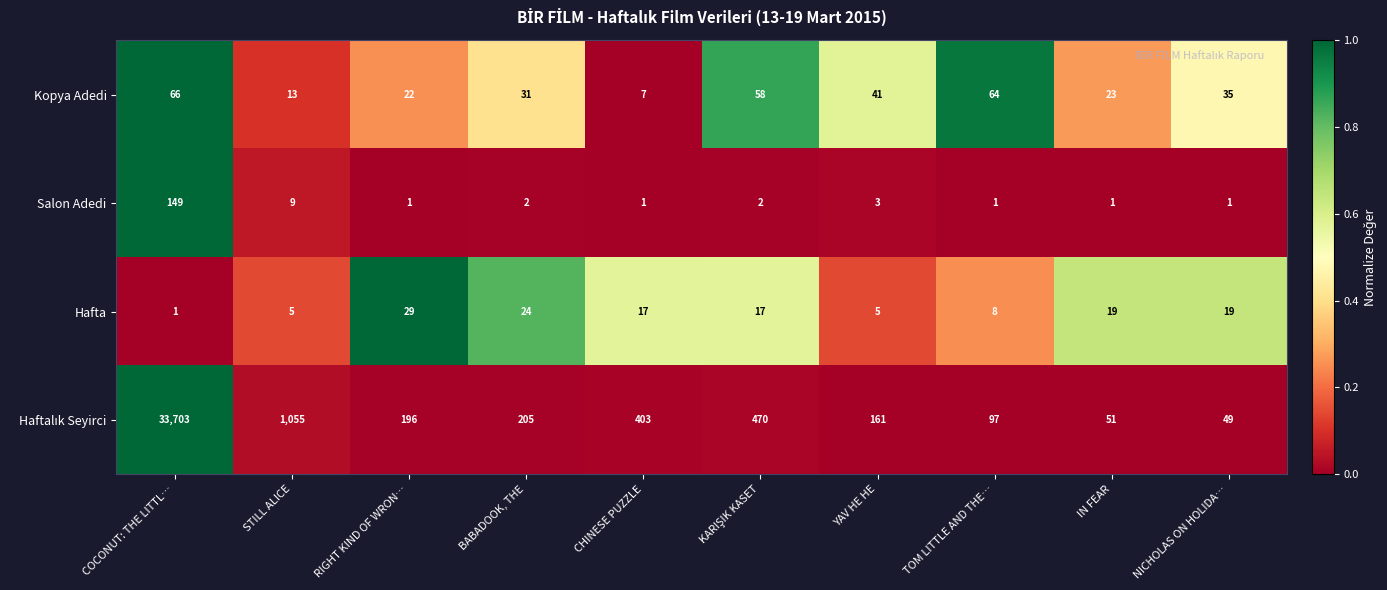

At which label does Salon Adedi reach its peak?

COCONUT: THE LITTL…